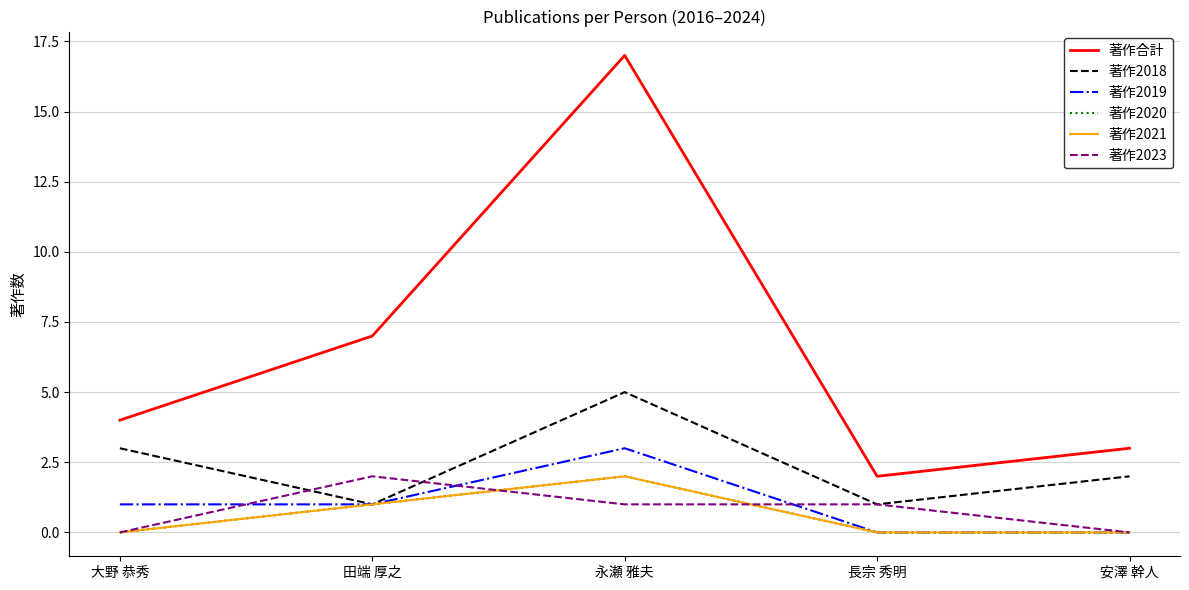

Does the chart have visible grid lines?

Yes